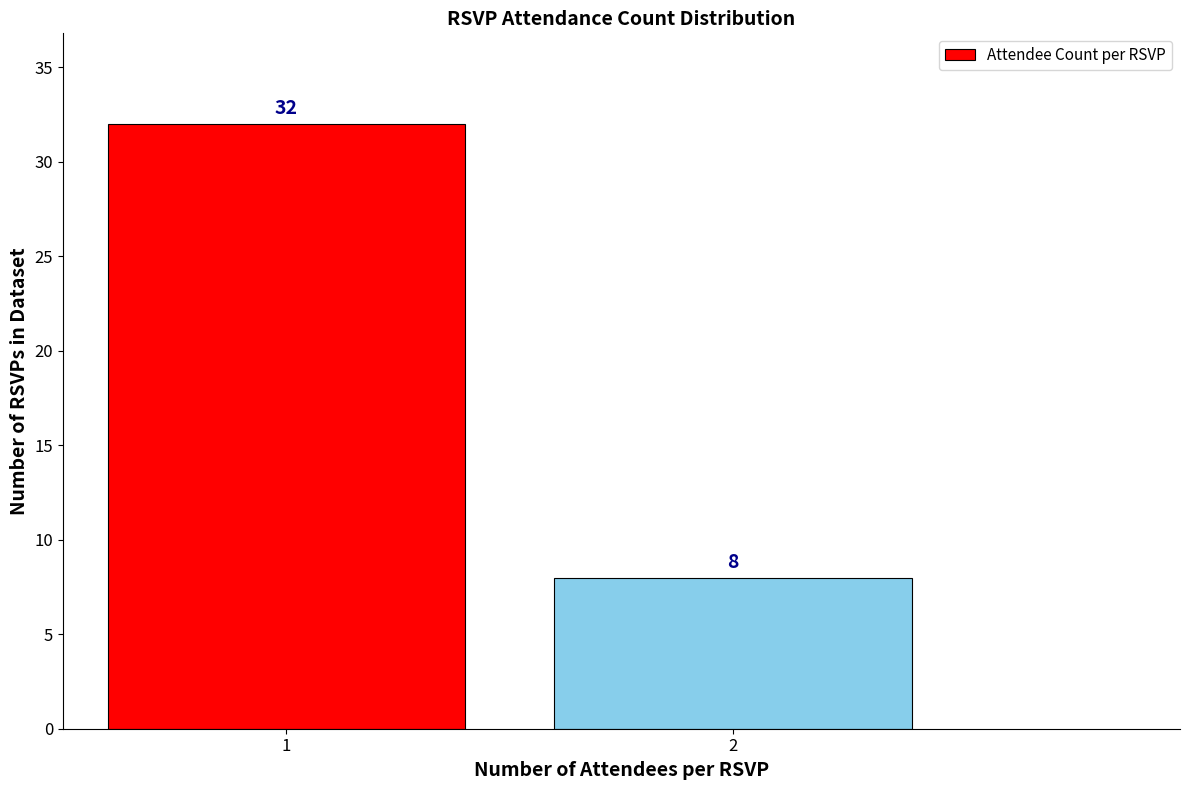

Reading left to right, list all the values displayed in this chart.

32	8